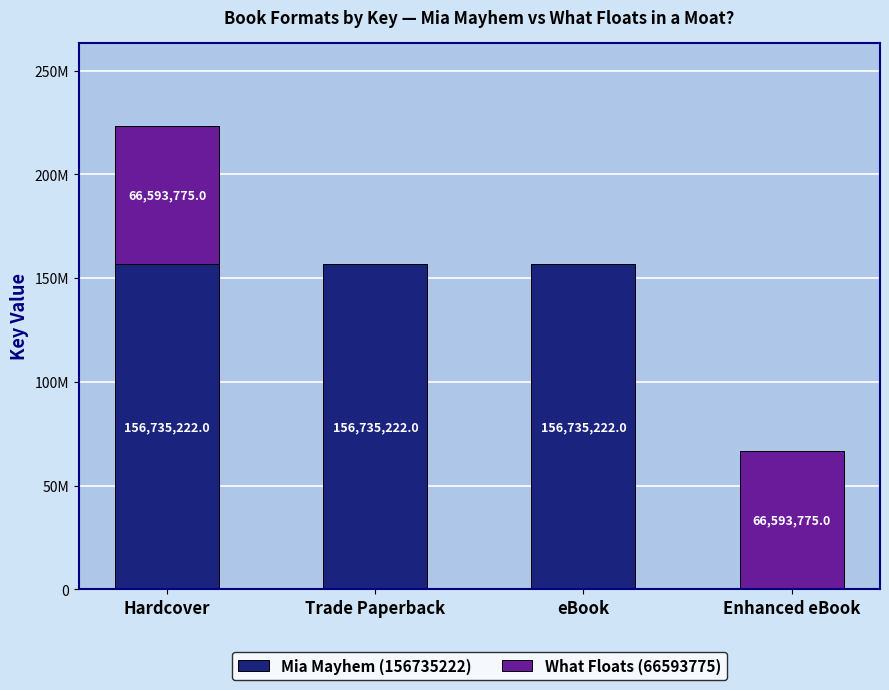

What is the label of the 3rd bar from the left?

eBook